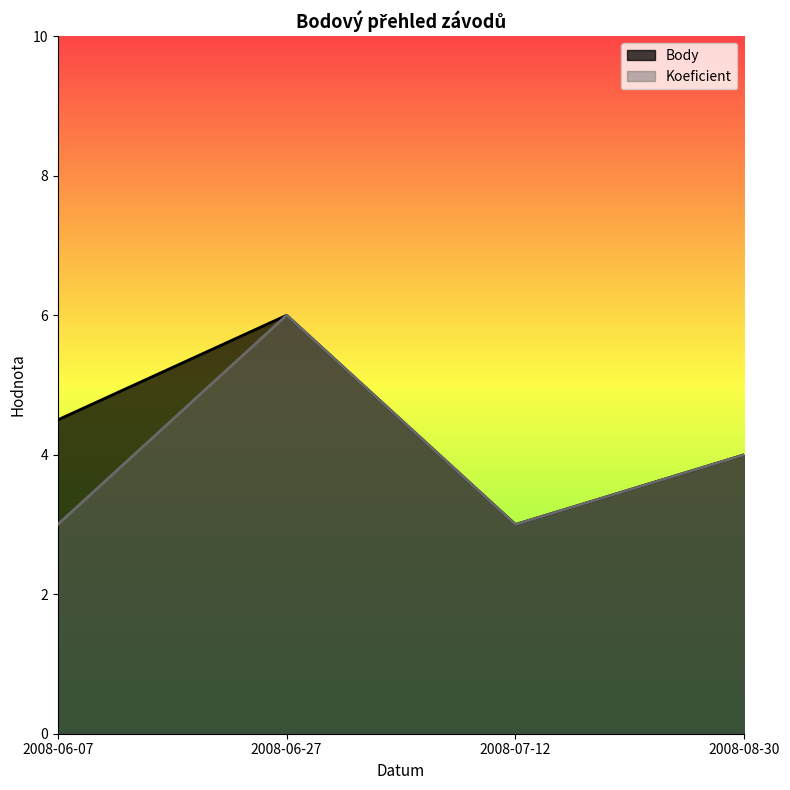

Where does the Body series first go above 4?

2008-06-07